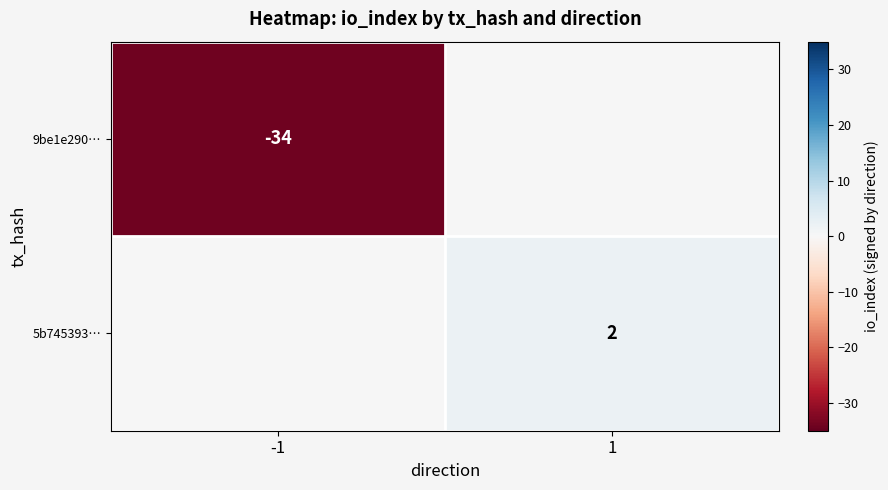

Is the value of 9be1e290… at -1 greater than the value of 5b745393… at 1?

No